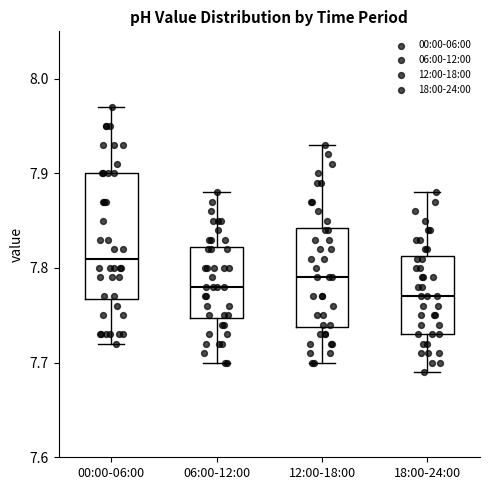

Where is the lower edge of the box for 18:00-24:00 on the y-axis? The values are not printed on the chart, so give them approximately, as read against the axis.

7.73